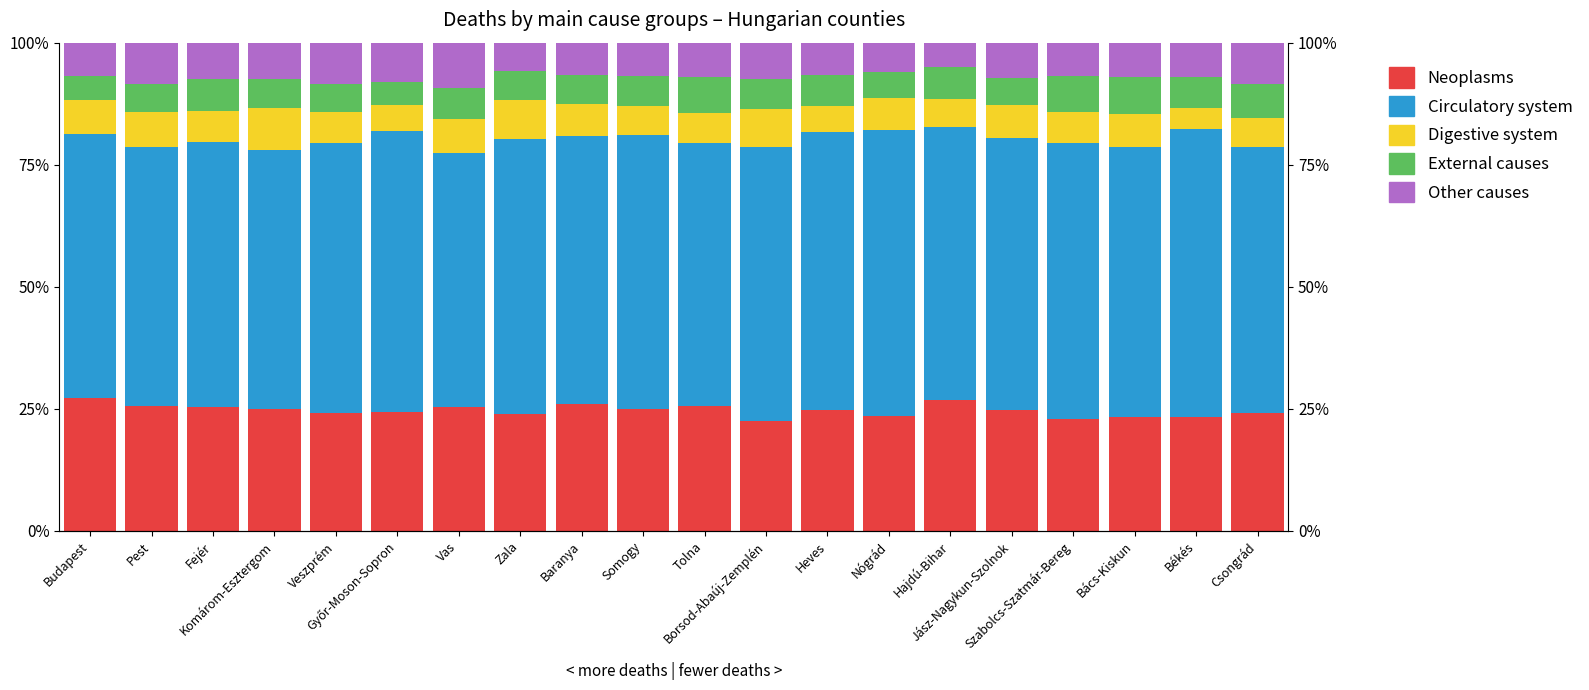

At which label does Digestive system reach its peak?

Komárom-Esztergom